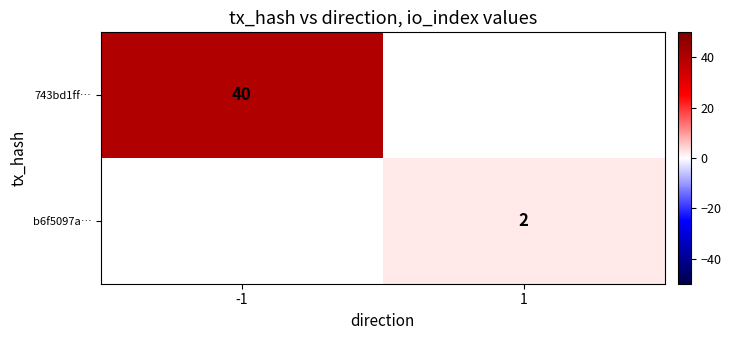

Is the value of b6f5097a… at 1 greater than the value of 743bd1ff… at -1?

No